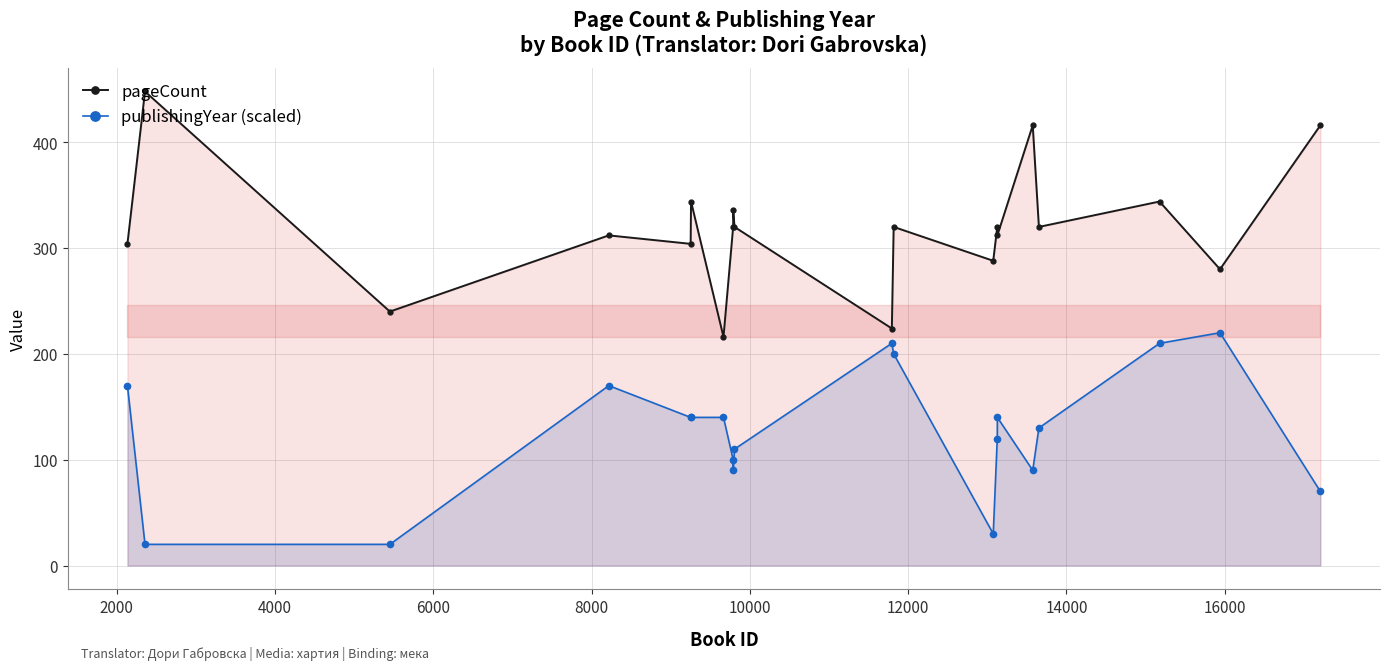

What is the highest value of the pageCount series?

448